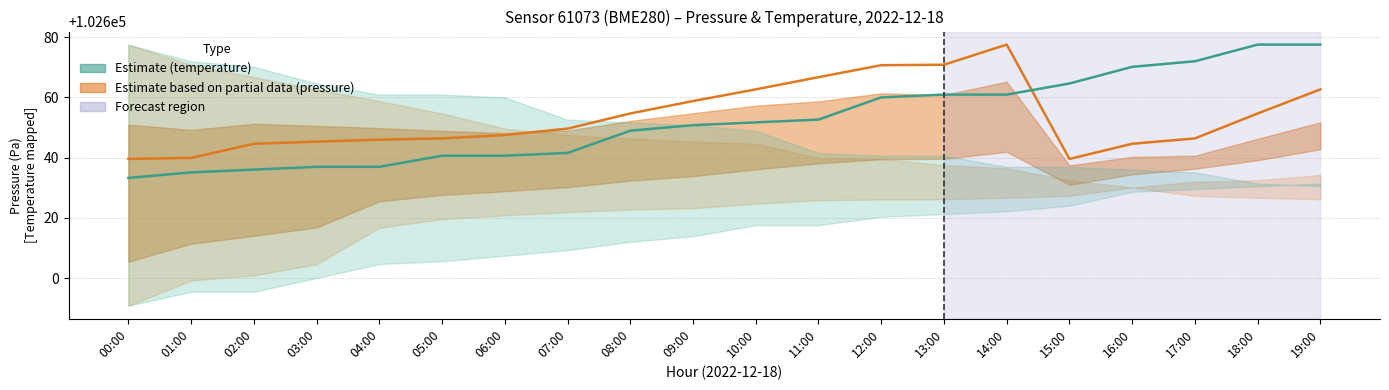

Which series has the largest total across all categories?

Pressure estimate